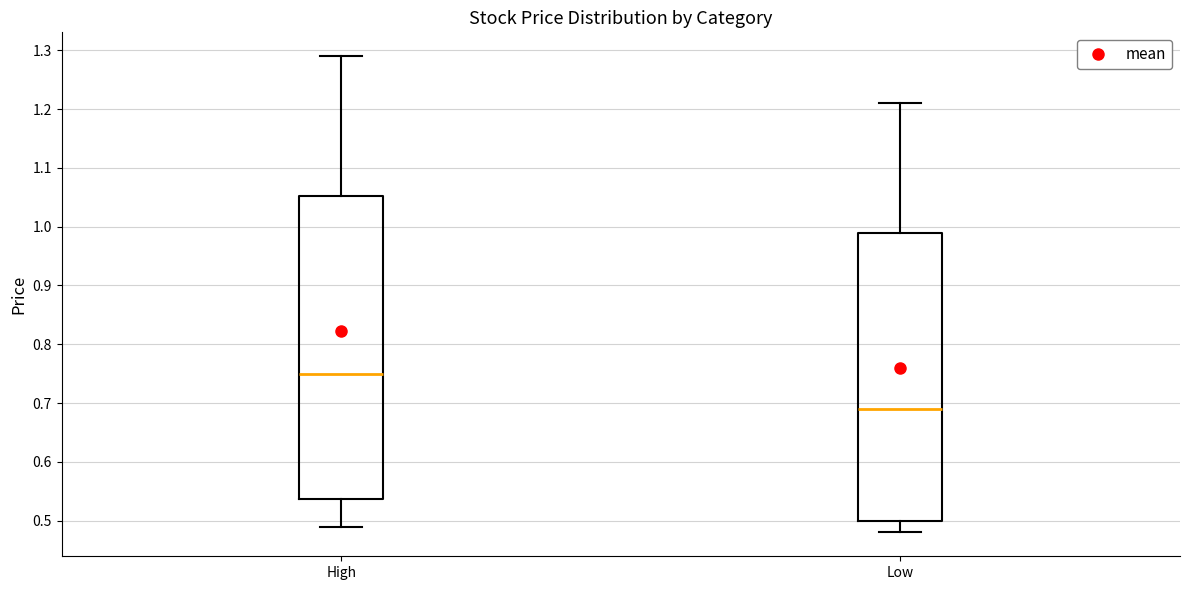

Which box has the highest median line?

High